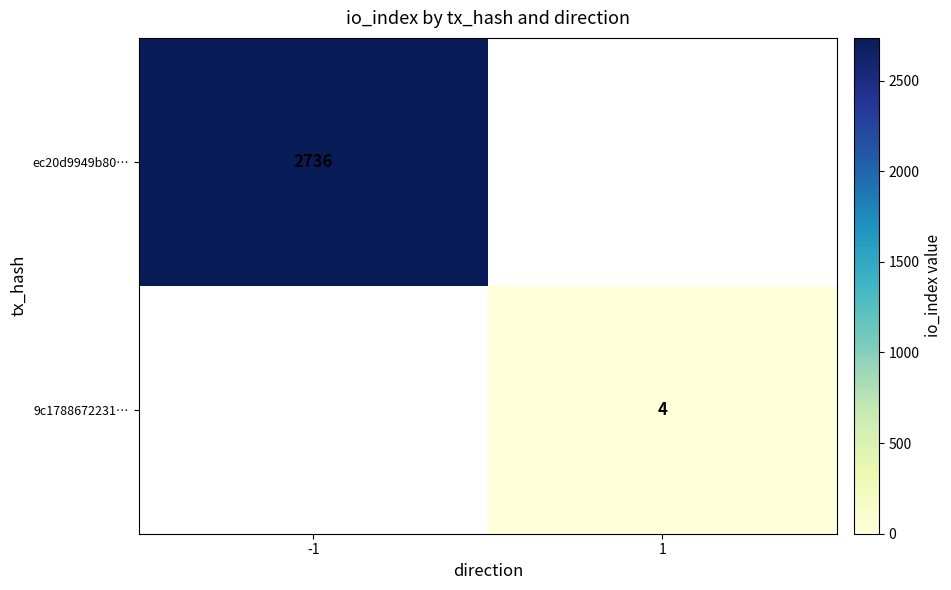

At how many categories does at least one series exceed 624?

1